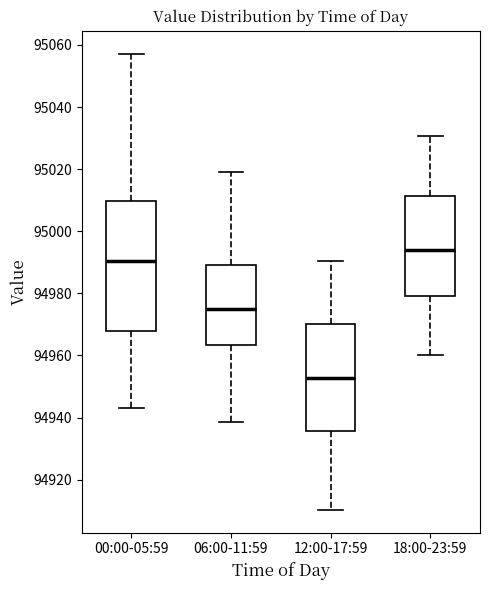

Which box is the tallest, from its lower edge to its upper edge?

00:00-05:59